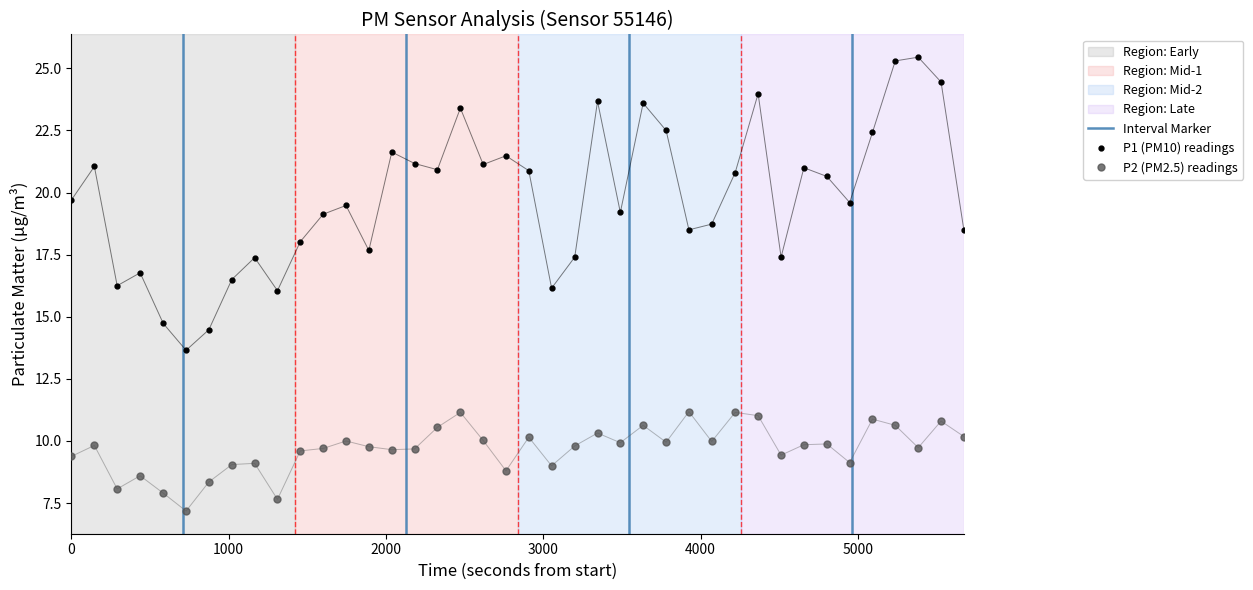

What is the value of the P1 (PM10) readings point at the 11th from the left?

18.0